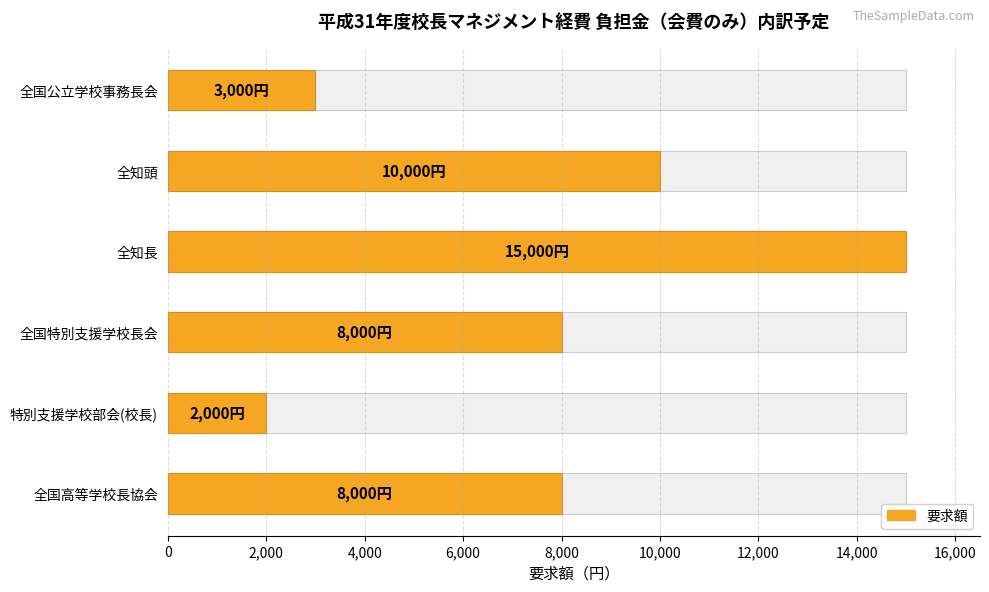

Are the bars horizontal?

Yes